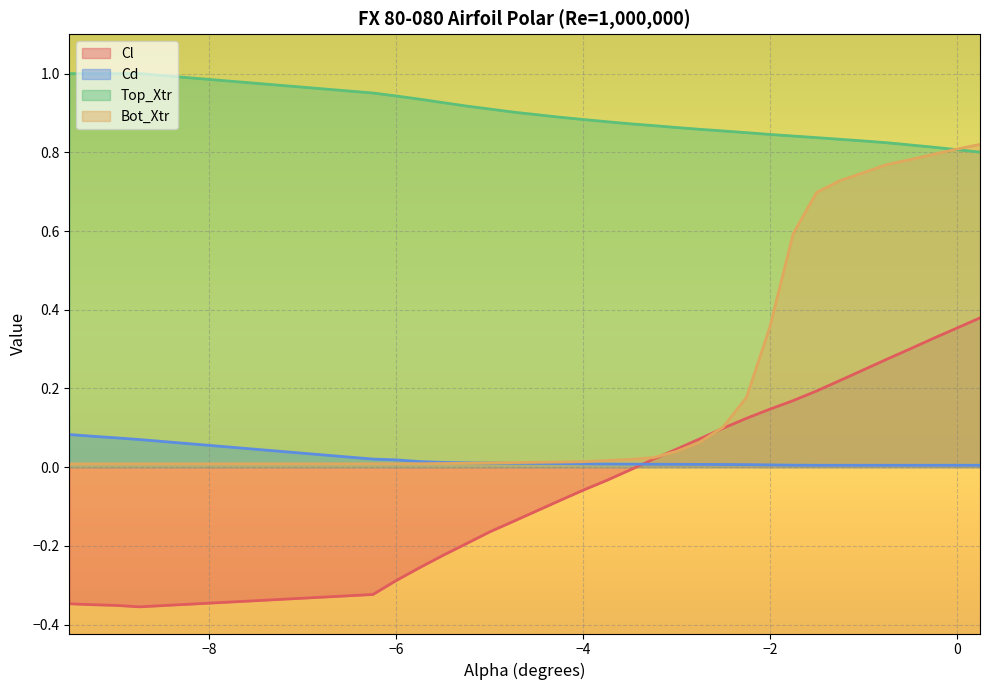

What is the total value across all series at -3.75?

0.9